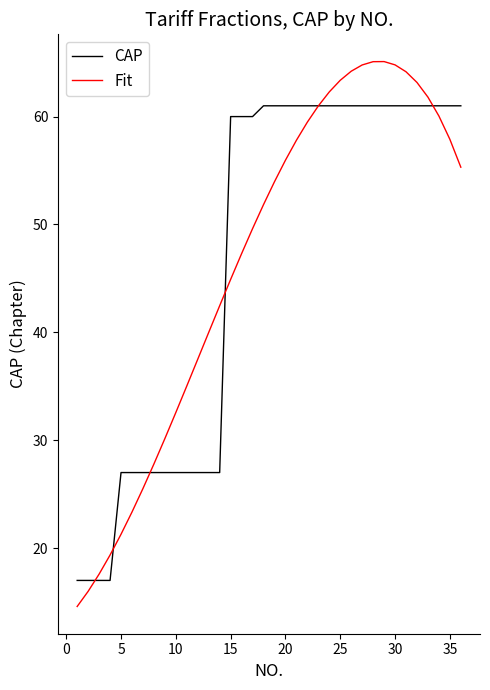

Which series has the largest range (max minus min)?

Fit